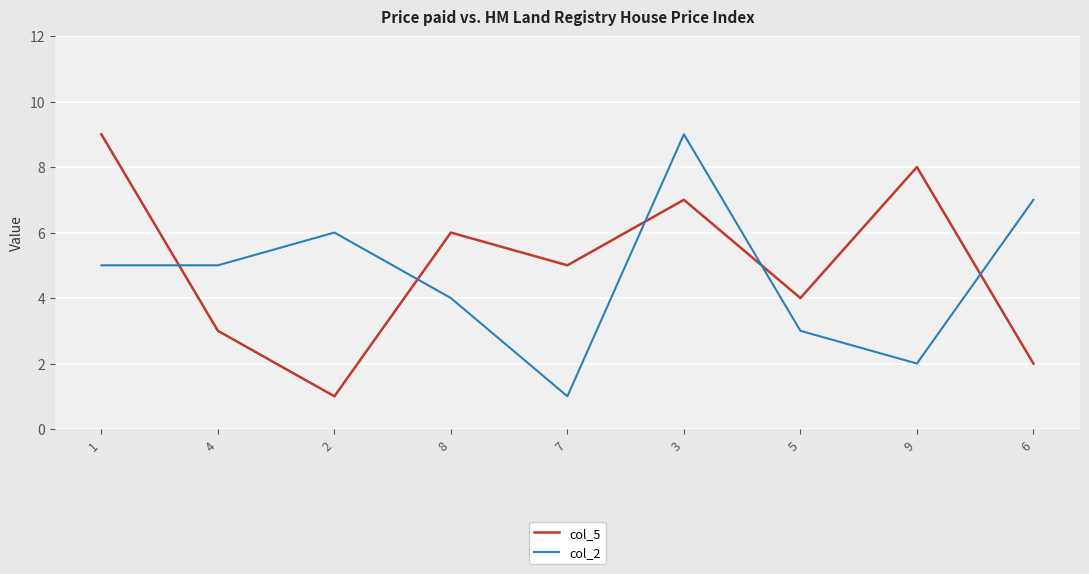

Rank the series at 6 from lowest to highest value.

col_5, col_2